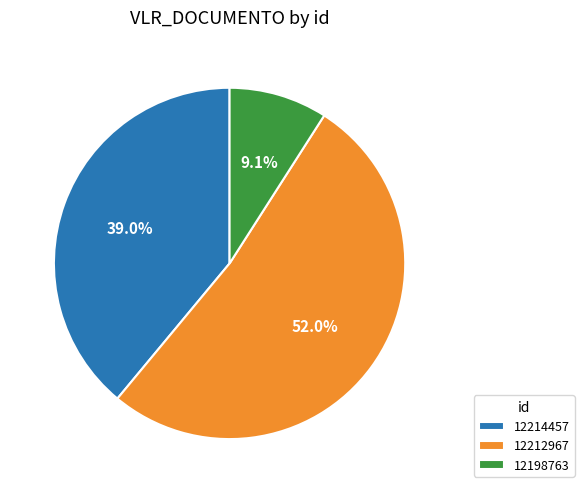

What percentage is NOT represented by 12198763?

90.9%